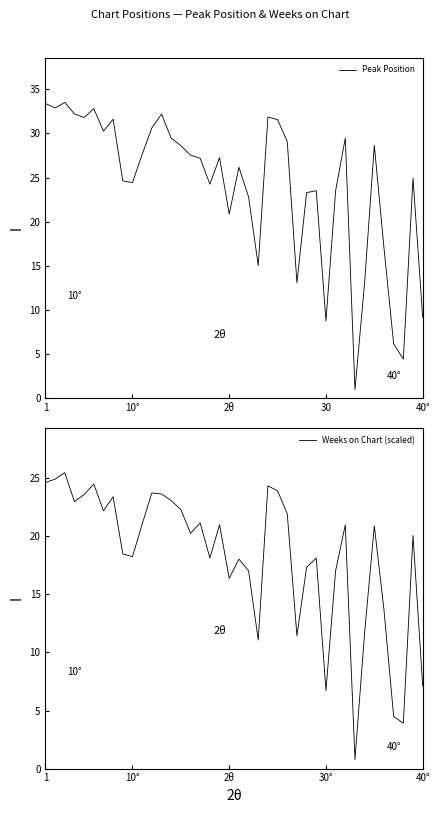

What is the difference between the second highest and minimum values in the Peak Position series?

32.4